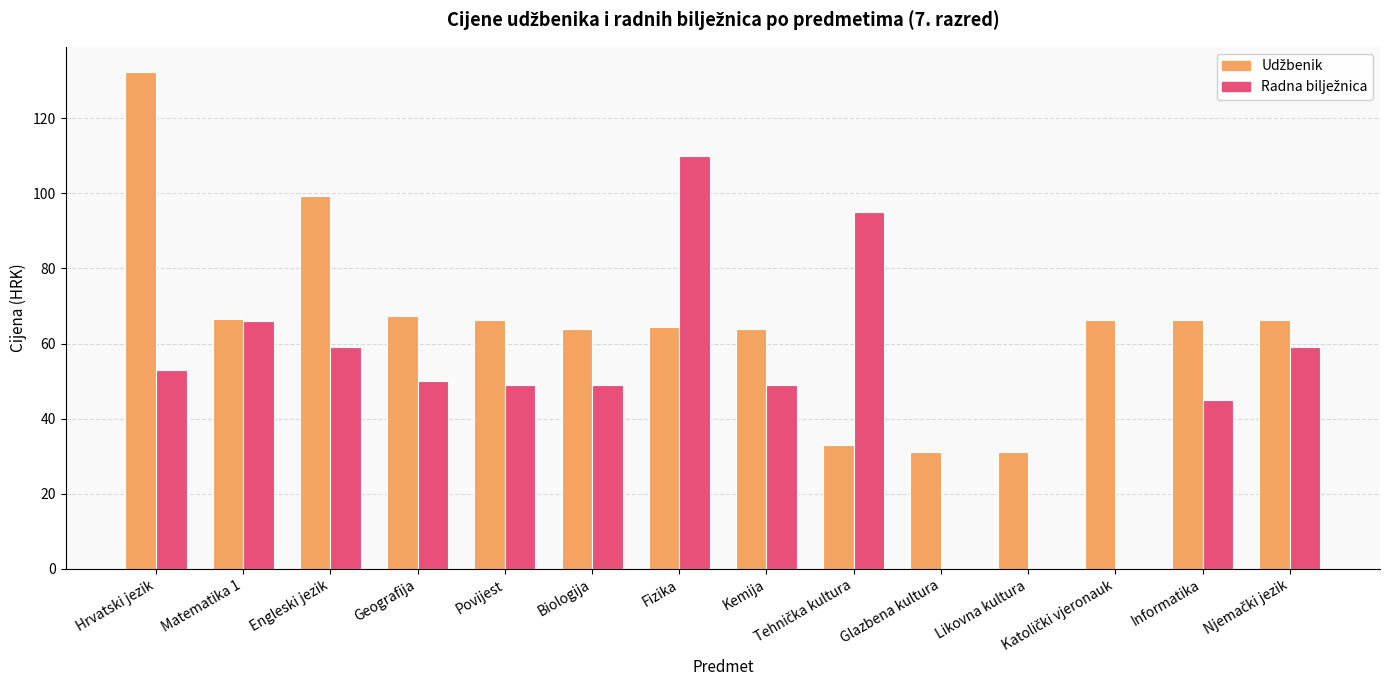

At which category is the sum across all series the highest?

Hrvatski jezik